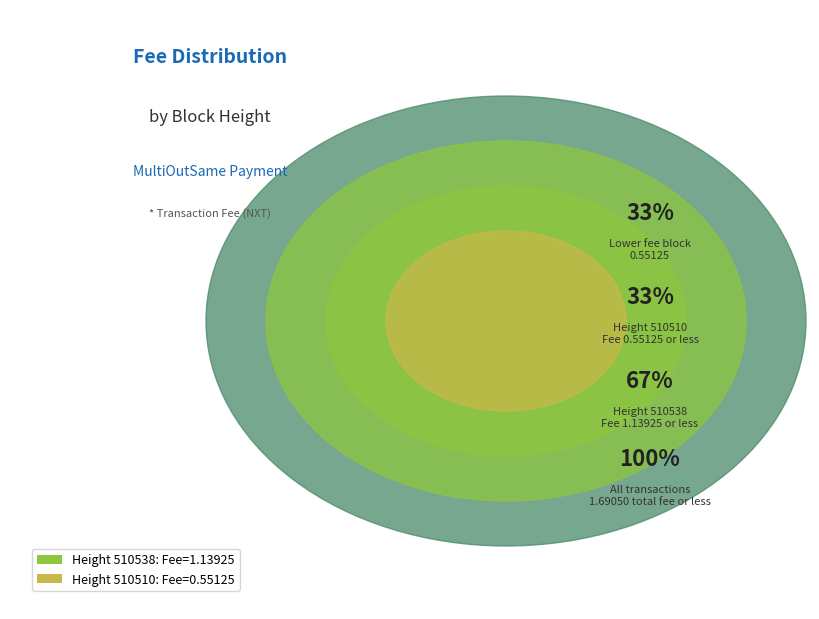

What is the ratio of the value at 510510 to the value at 510538?

0.5